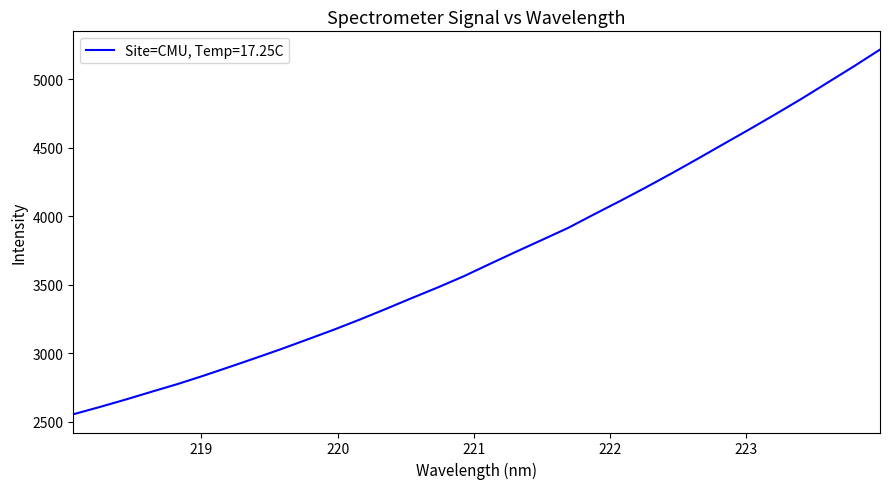

What is the smallest value displayed?

2553.0